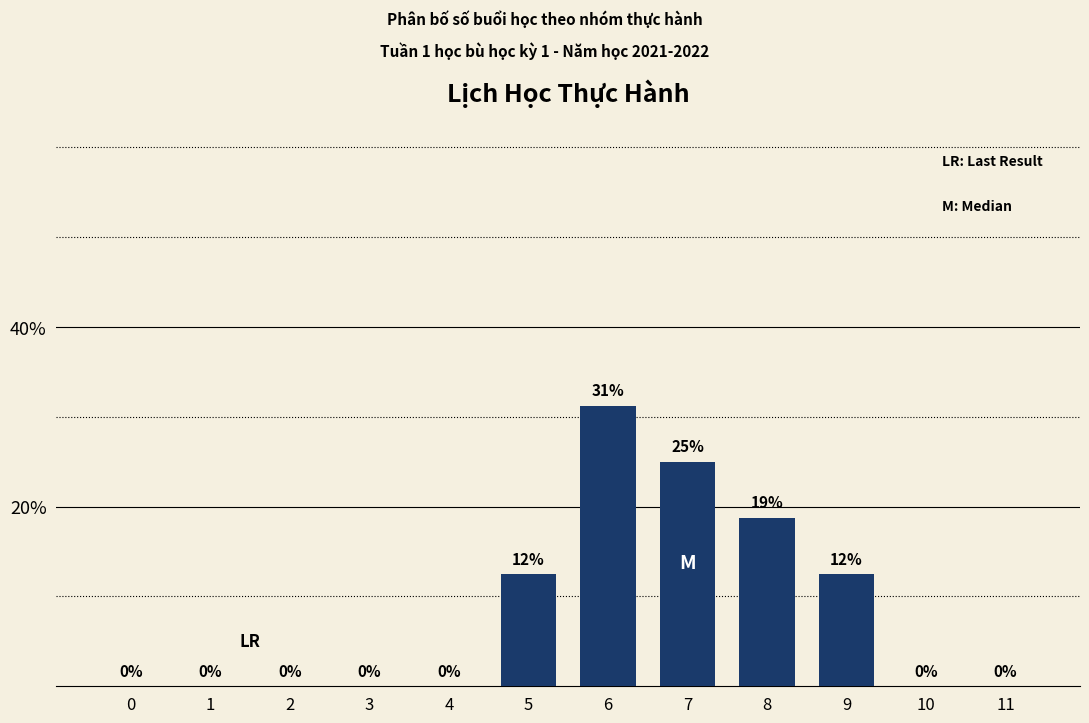

What is the change in value from 2 to 7?

+25.0